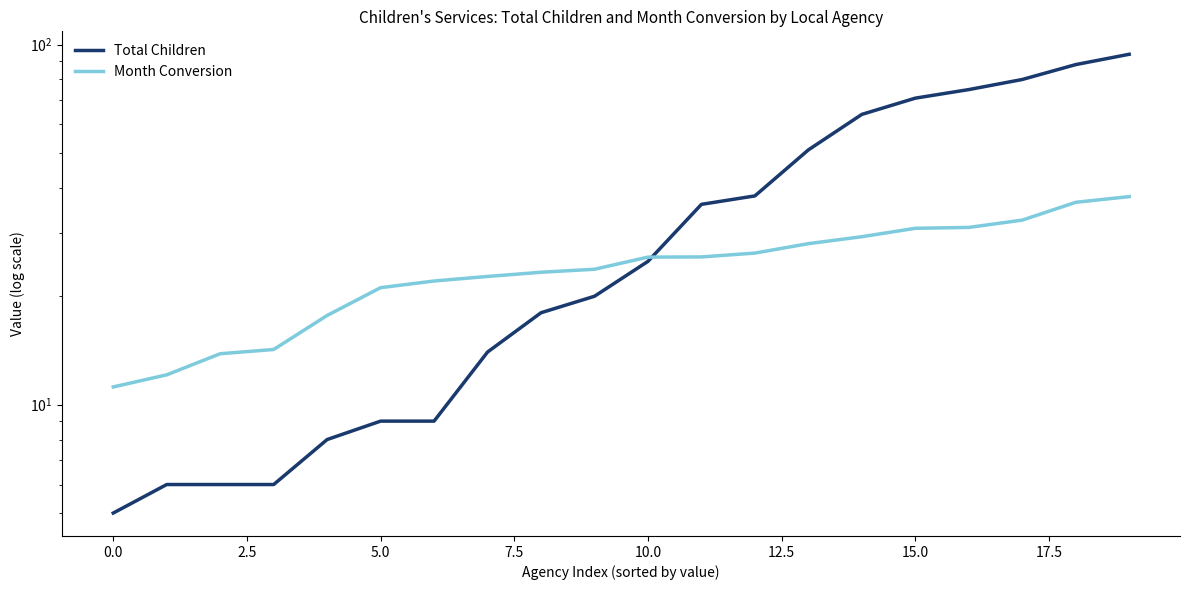

Reading right to left, transcribe all the data shown in this chart.

Total Children: 94.0	88.0	80.0	75.0	71.0	64.0	51.0	38.0	36.0	25.0	20.0	18.0	14.0	9.0	9.0	8.0	6.0	6.0	6.0	5.0
Month Conversion: 37.8	36.5	32.5	31.1	30.9	29.3	28.0	26.4	25.7	25.7	23.8	23.3	22.7	22.1	21.1	17.7	14.2	13.8	12.1	11.2